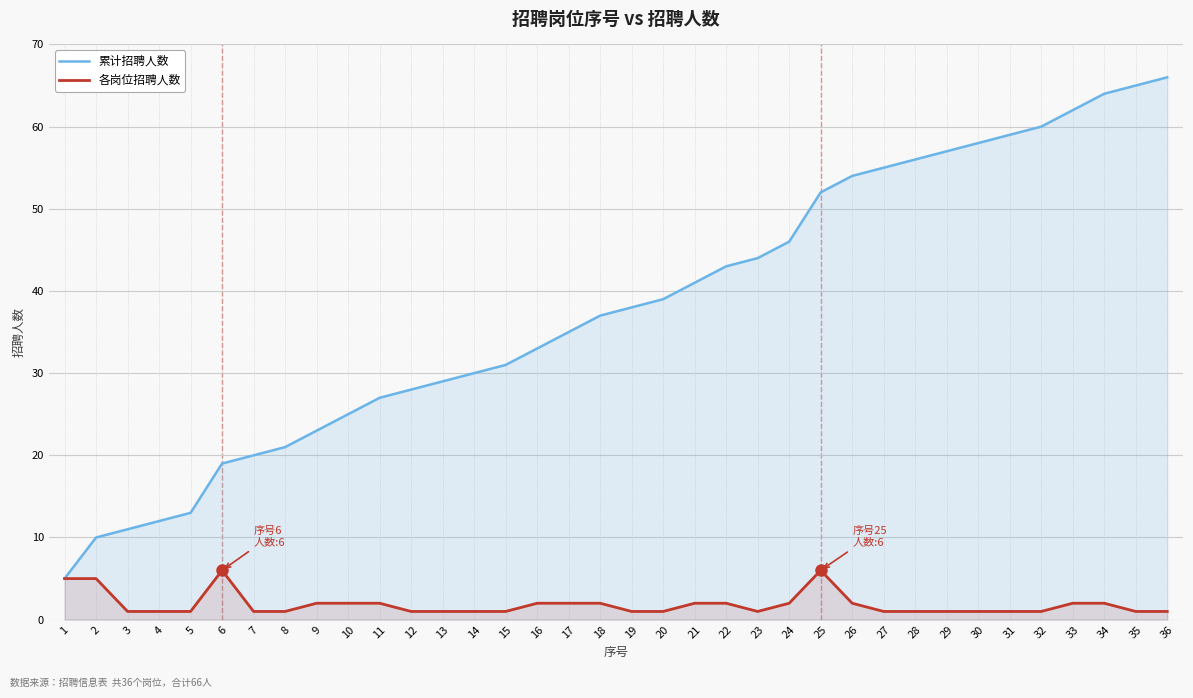

What is the maximum value shown in the chart?

66